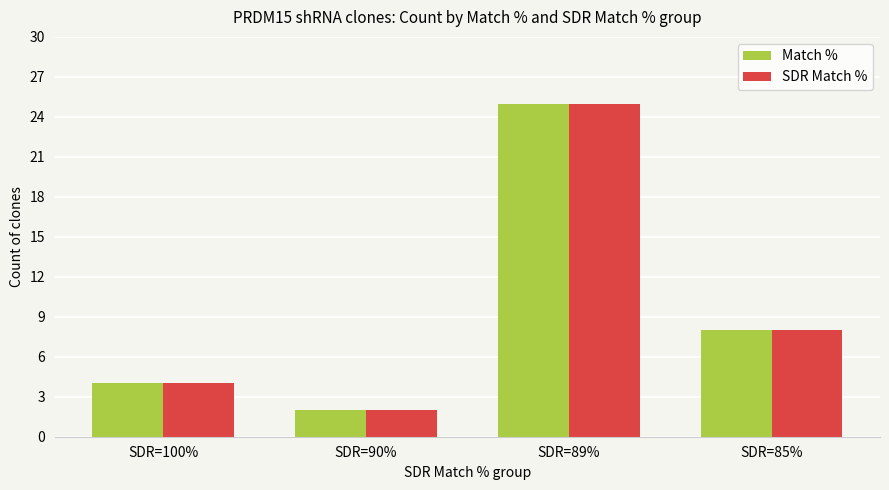

How many distinct data groups are displayed?

2